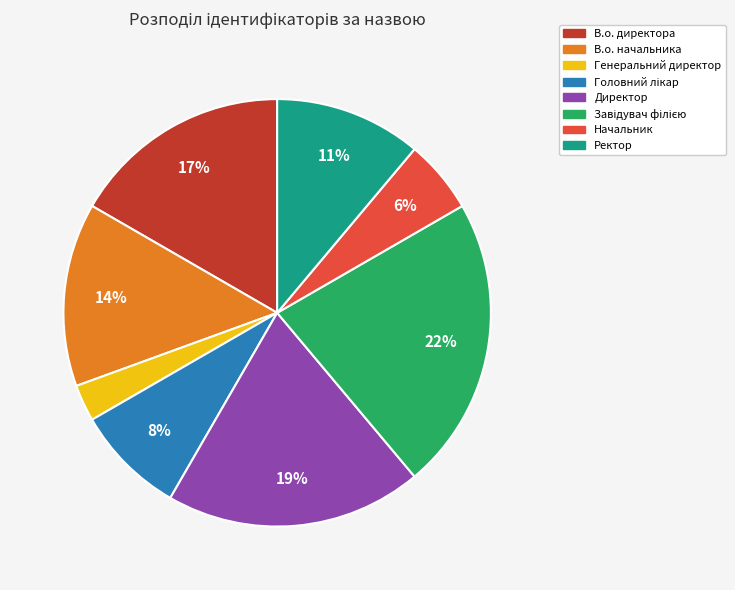

Combined, do В.о. директора and Начальник account for over 50%?

No